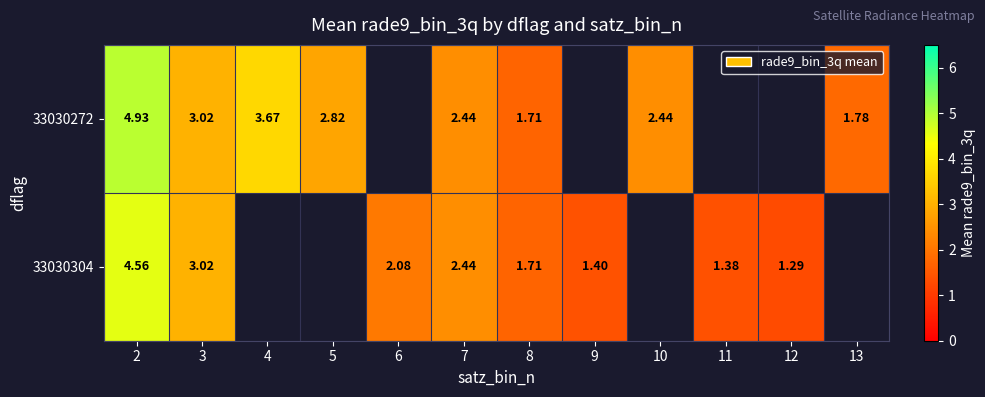

How many values in the 33030272 series exceed 3?

3